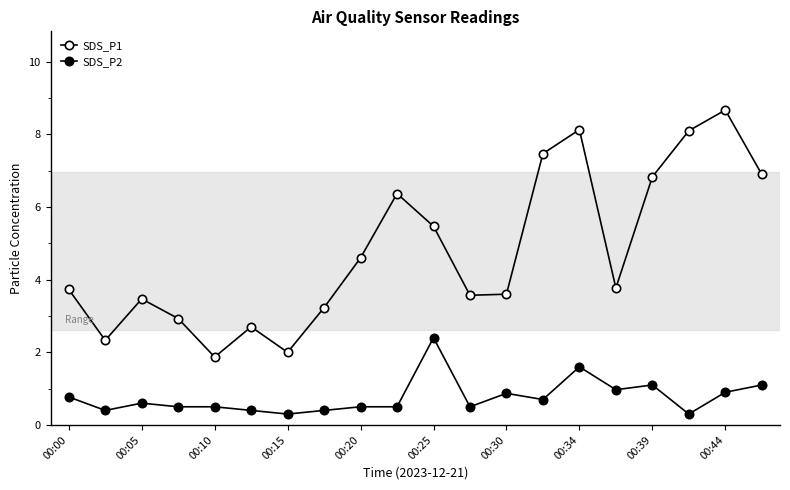

Where does the SDS_P1 series first go above 3?

00:00